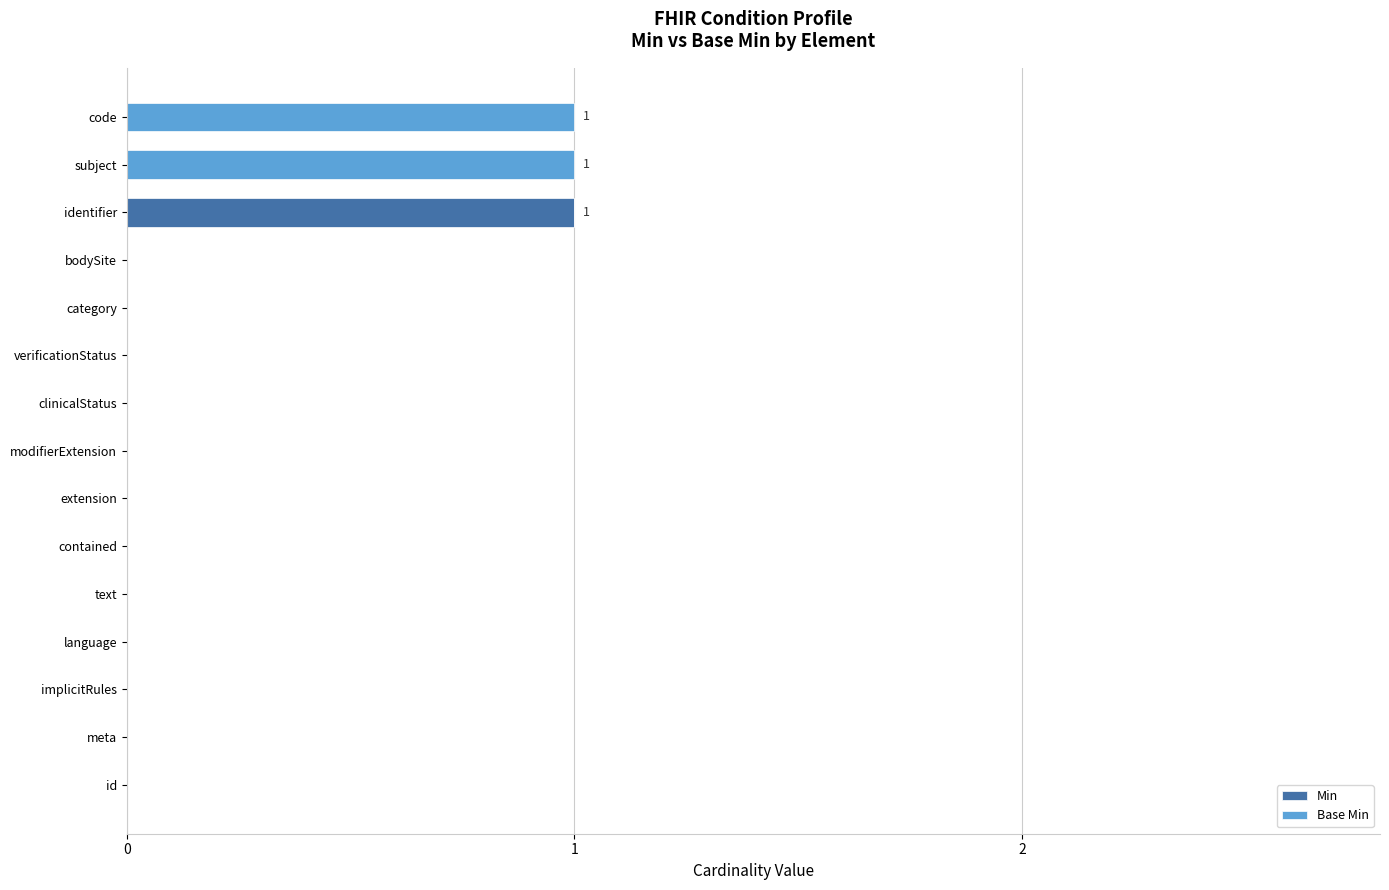

Is it true that Min equals 1 at identifier?

True